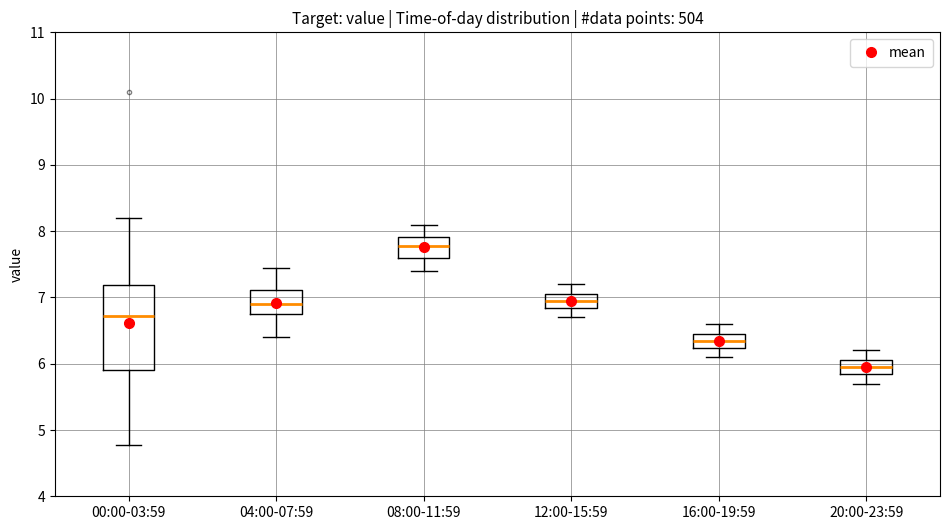

Comparing the boxes themselves (not the whiskers), which one is the tallest?

00:00-03:59